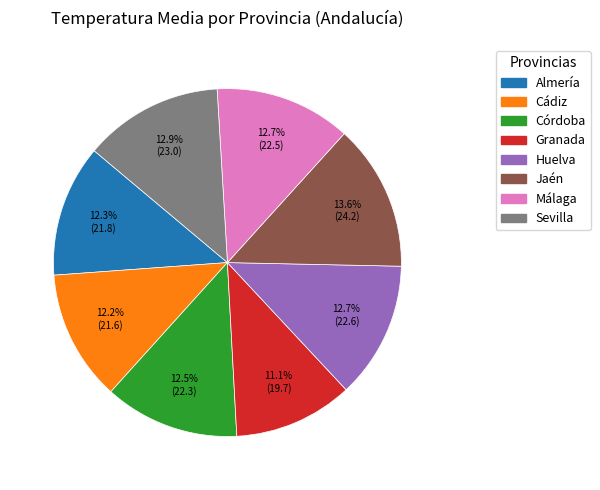

Between Jaén and Sevilla, which is larger?

Jaén